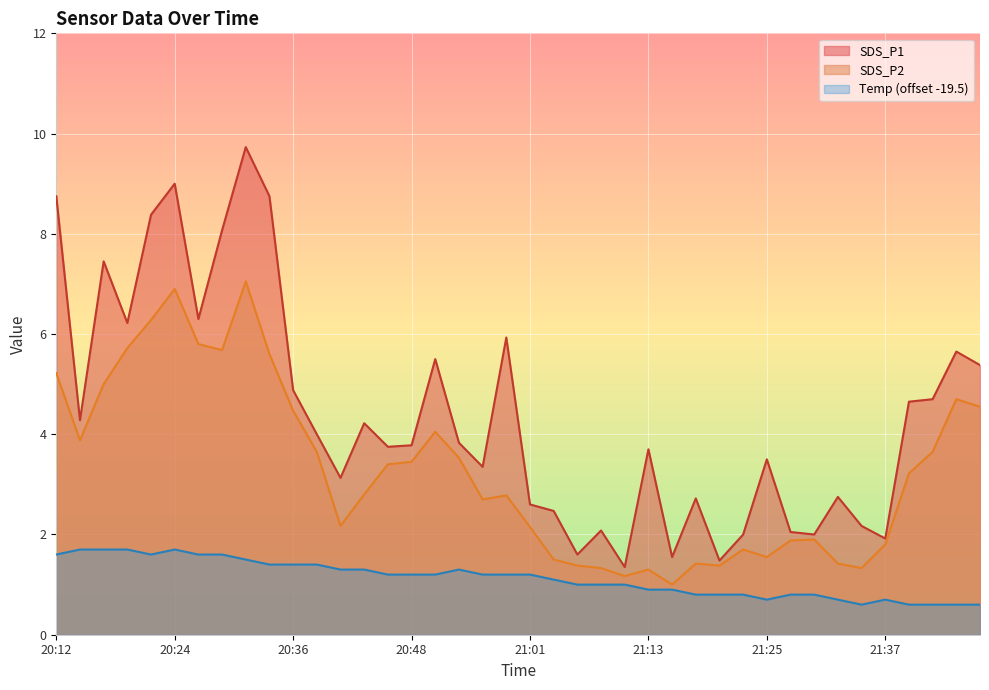

The value of Temp at 21:47 is 0.6. True or false?

True